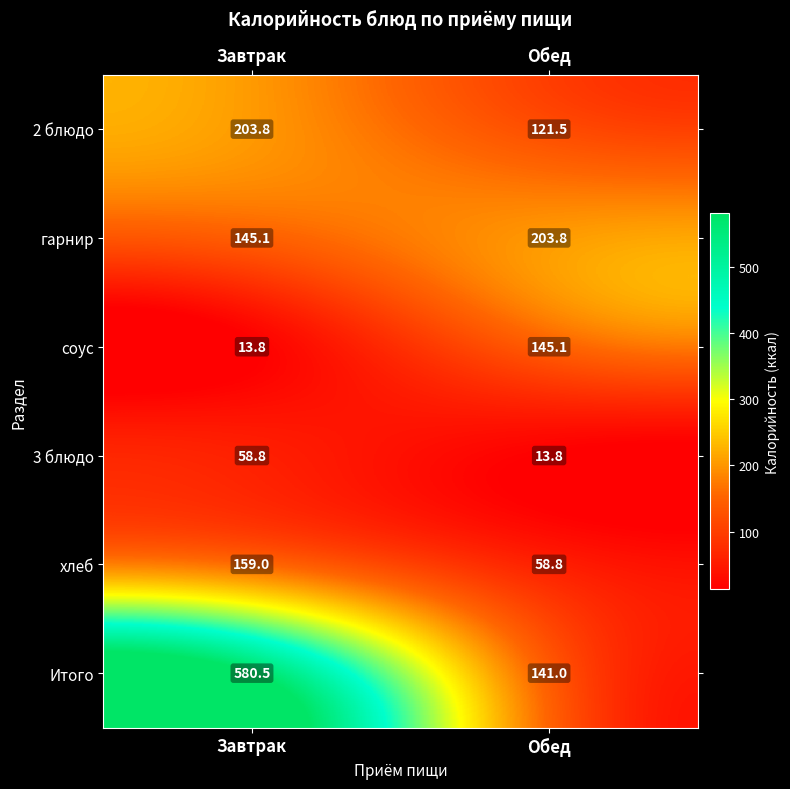

What is the sum of the соус values at Завтрак and Обед?

158.9